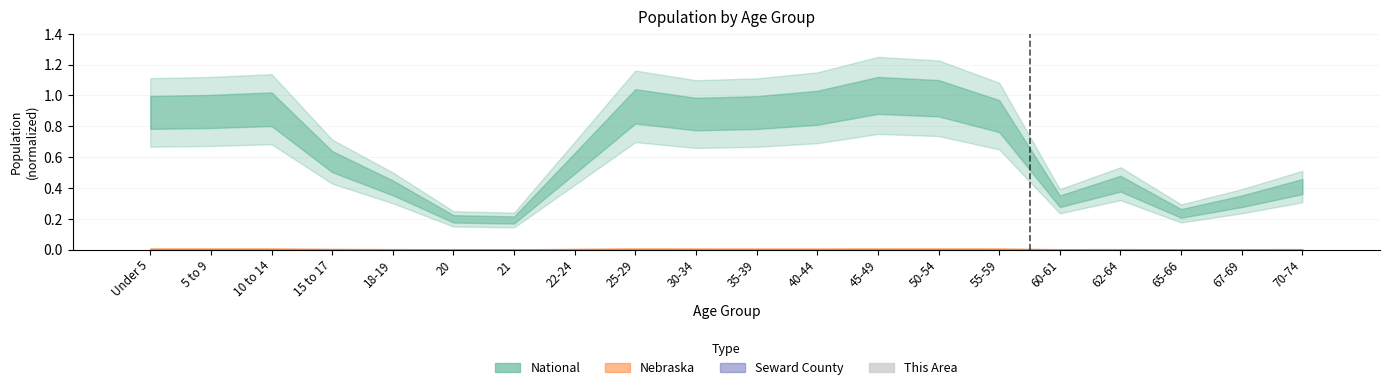

The value at 30-34 is 0.0. True or false?

True